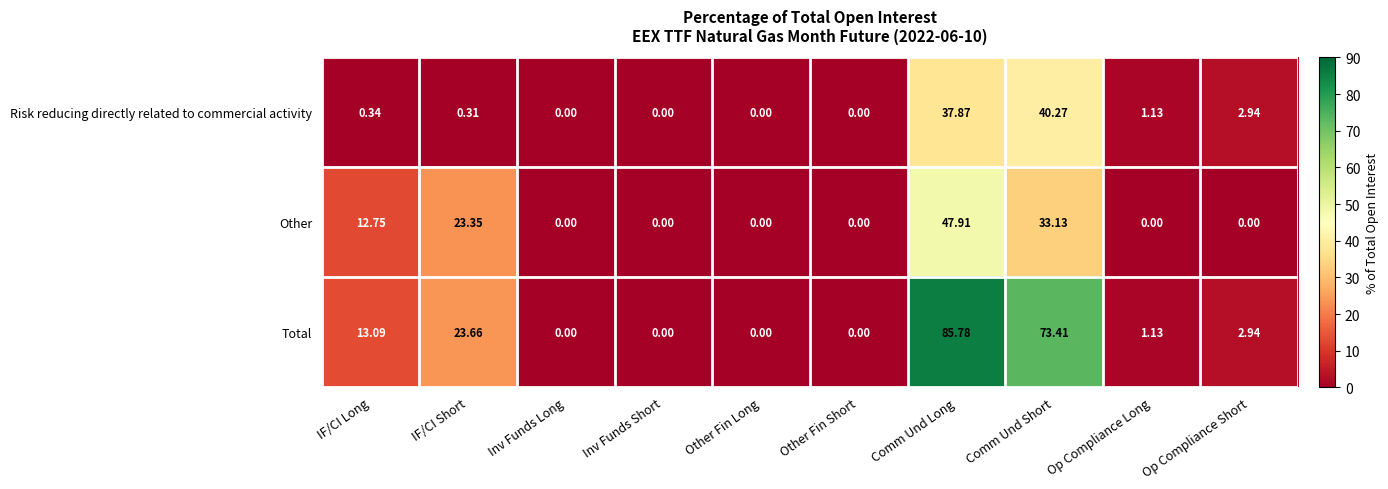

Which series has the widest spread of values?

Total